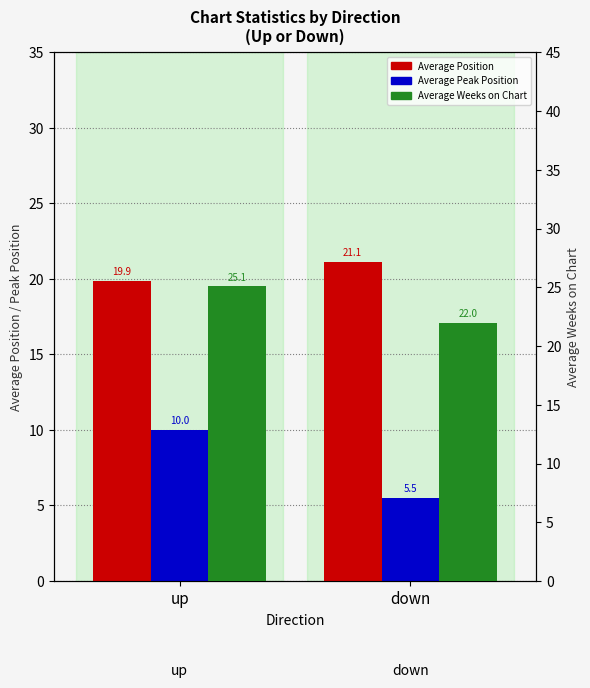

At which category is the sum across all series the highest?

up